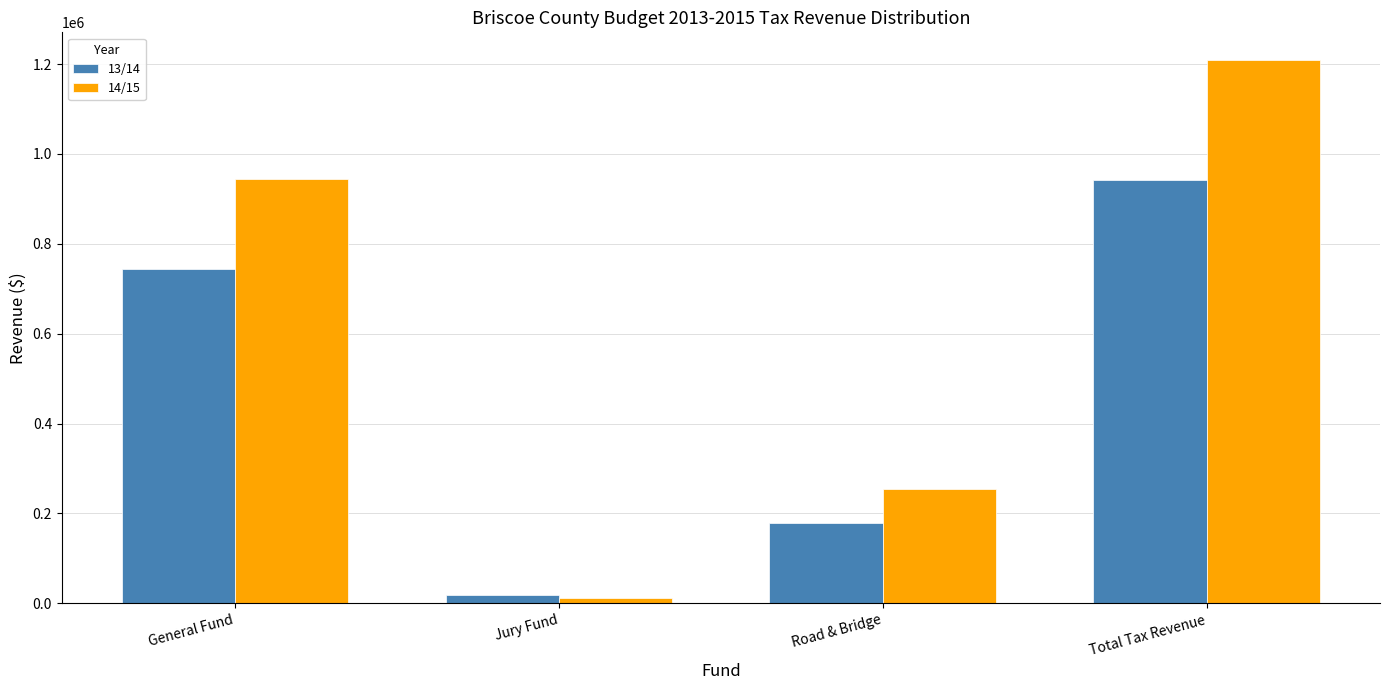

The 13/14 series shows 744111.0 at General Fund. True or false?

True